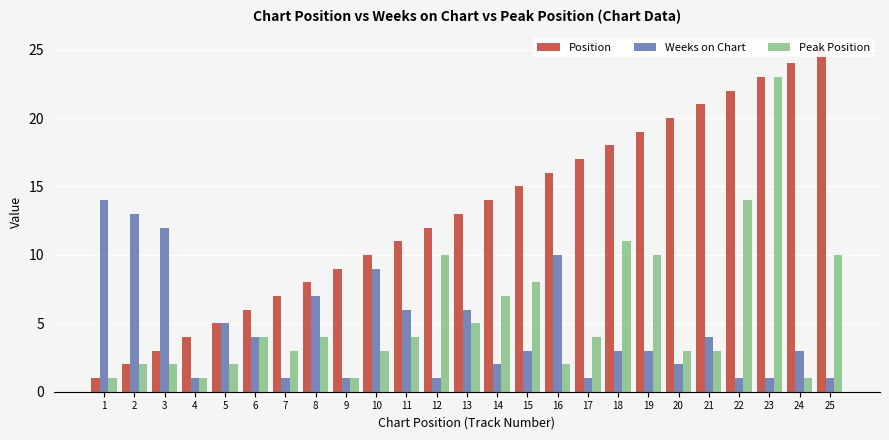

Where is Position nearest to the value 13?

13